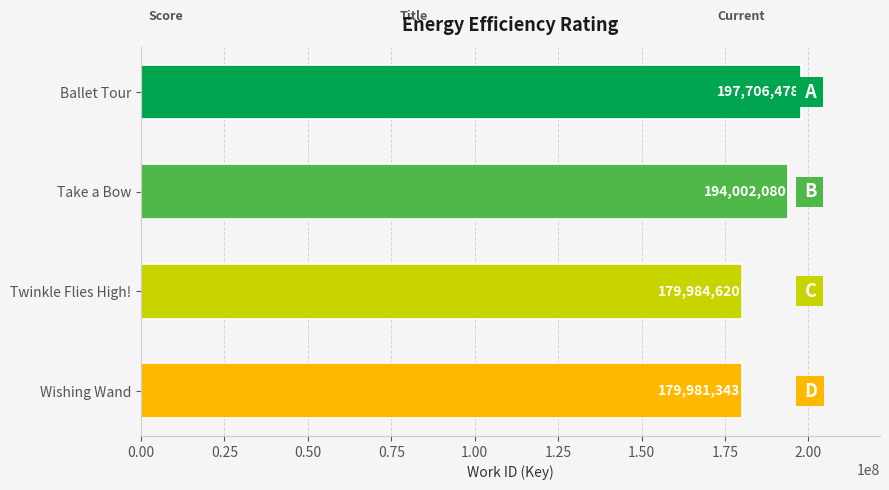

Rank the categories by value from highest to lowest.

Ballet Tour, Take a Bow, Twinkle Flies High!, Wishing Wand